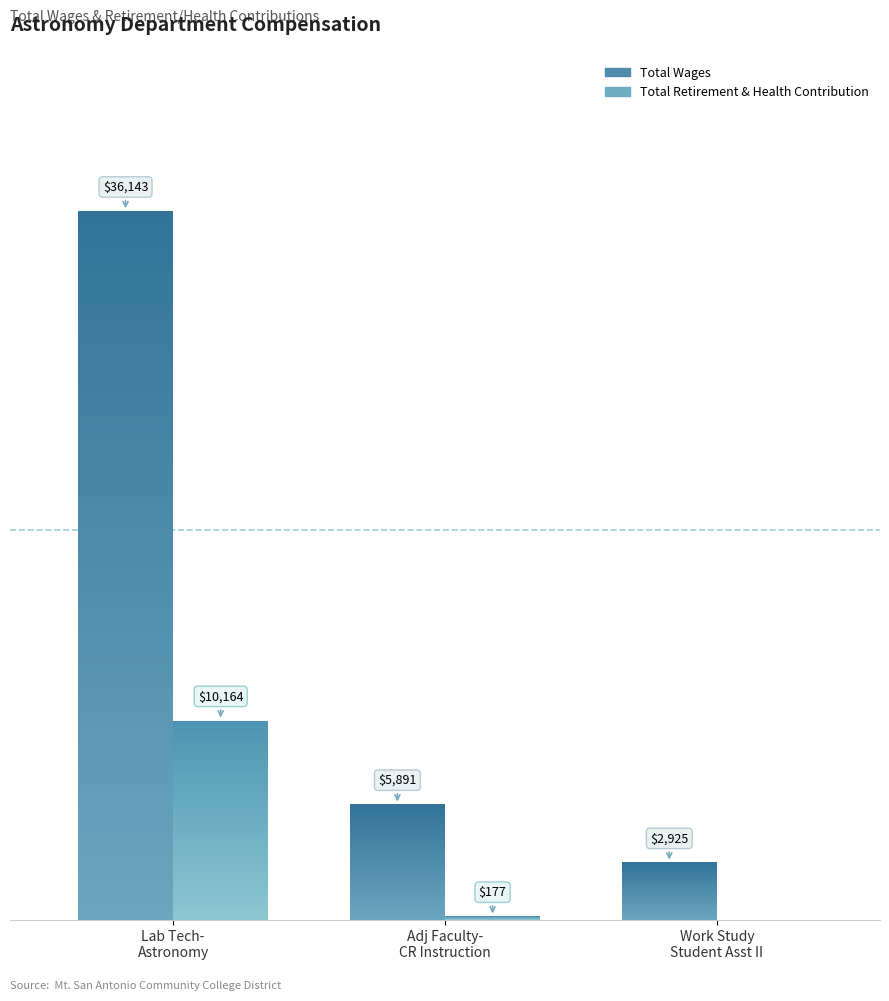

What is the value of the Total Wages bar at the 2nd from the left?

5891